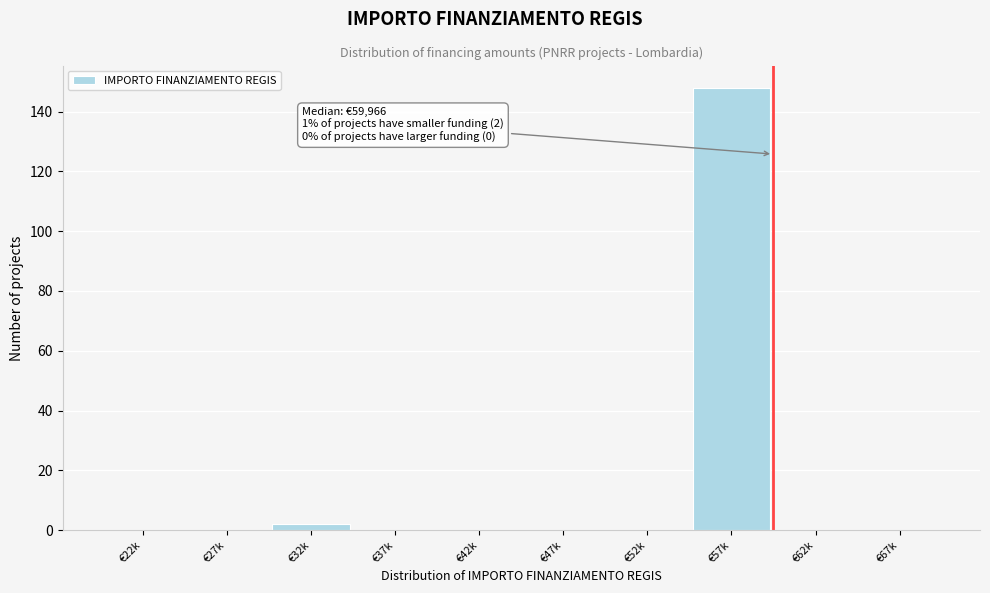

Reading right to left, list all the values displayed in this chart.

€67k=0	€62k=0	€57k=148	€52k=0	€47k=0	€42k=0	€37k=0	€32k=2	€27k=0	€22k=0